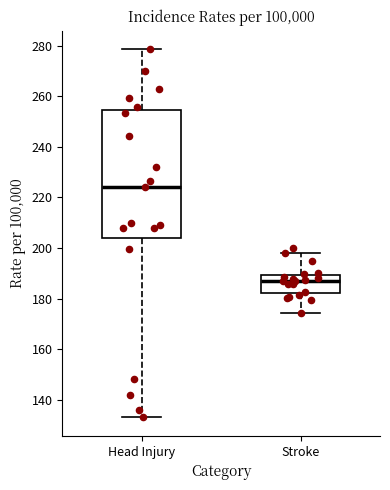

Reading left to right, read every box against the y-axis: the position of its median line, the range the box covers, and the ends of its whiskers. The values are not printed on the chart, so give them approximately, as read against the axis.

Head Injury: median 224, box 204 to 254, whiskers 134 to 278
Stroke: median 188, box 182 to 190, whiskers 174 to 198